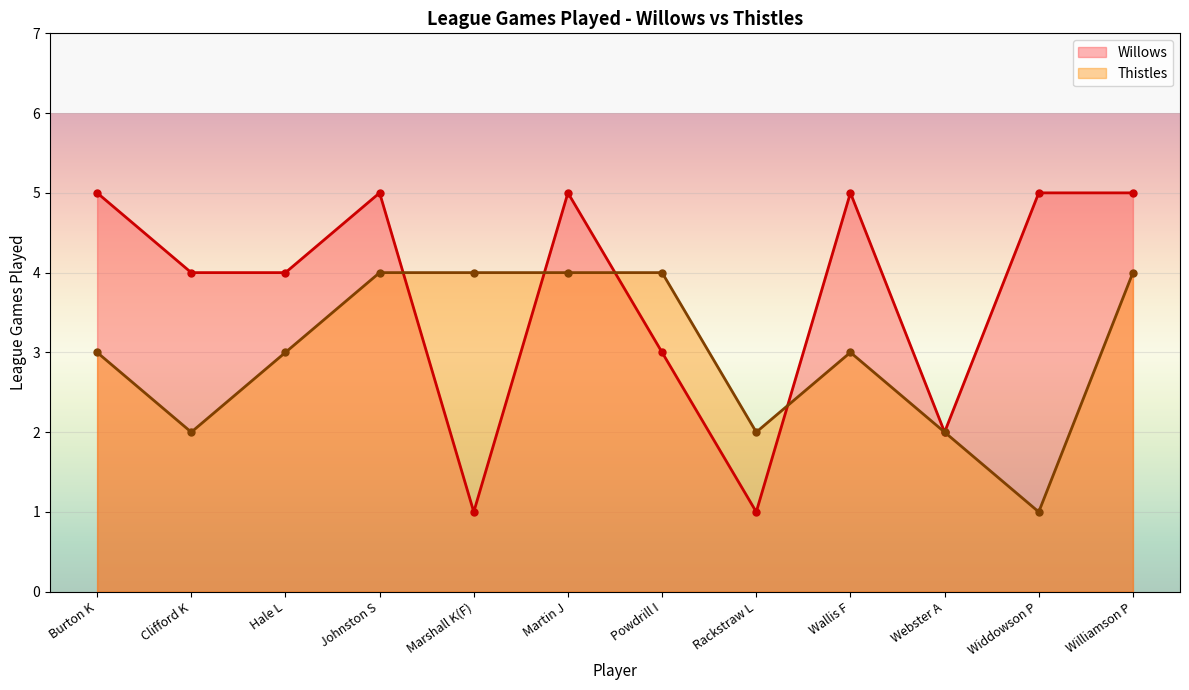

True or false: Willows and Thistles cross at least once.

True